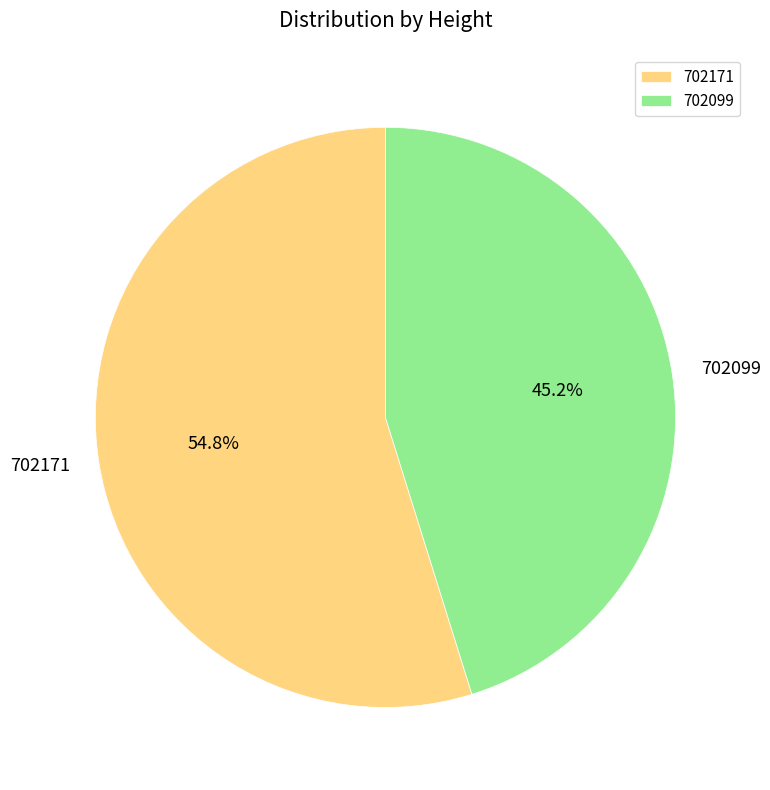

How many slices are in this pie chart?

2